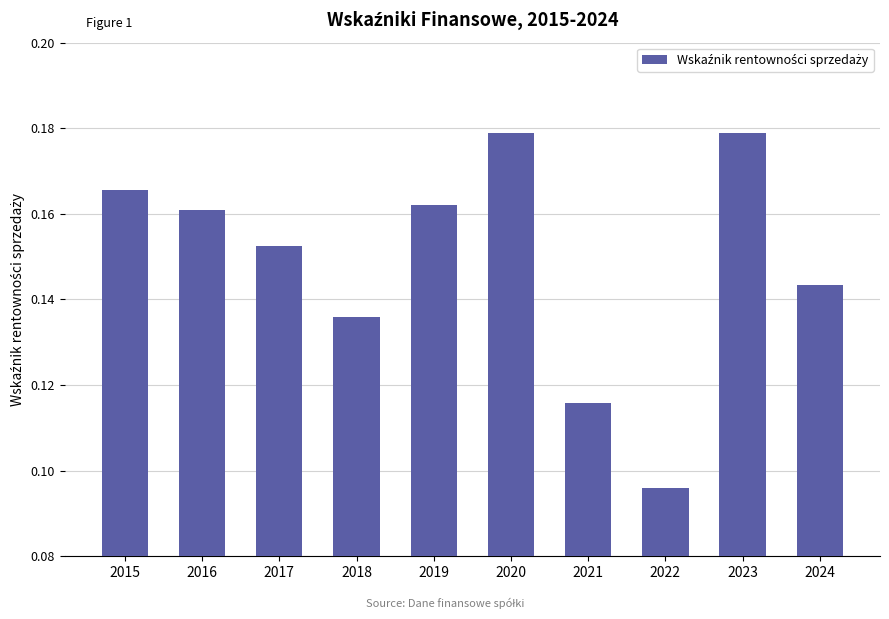

What is the sum of the values at 2018 and 2017?

0.3